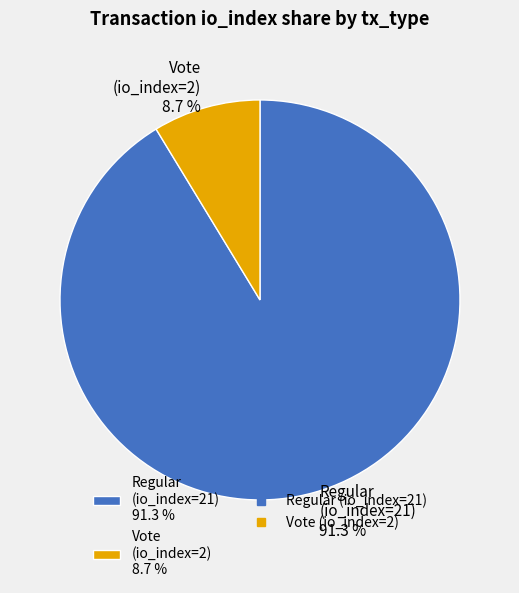

Rank the categories by value from lowest to highest.

Vote (io_index=2) 8.7 %, Regular (io_index=21) 91.3 %